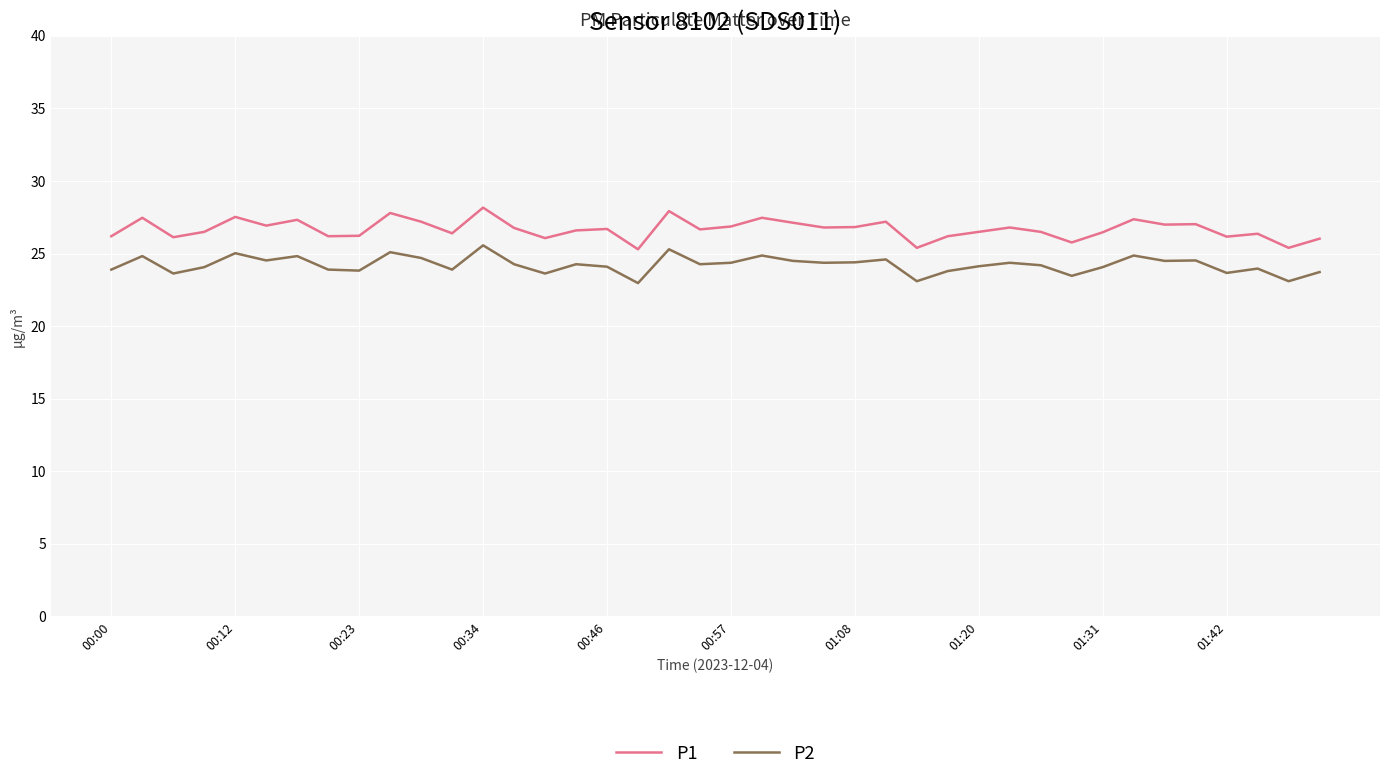

Which series has the largest total across all categories?

P1